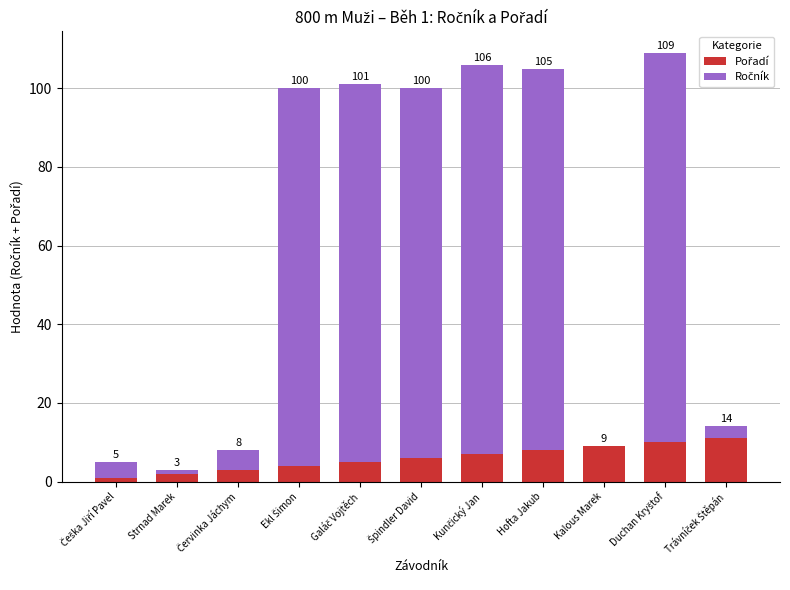

Is it true that Ročník equals 94 at Špindler David?

True